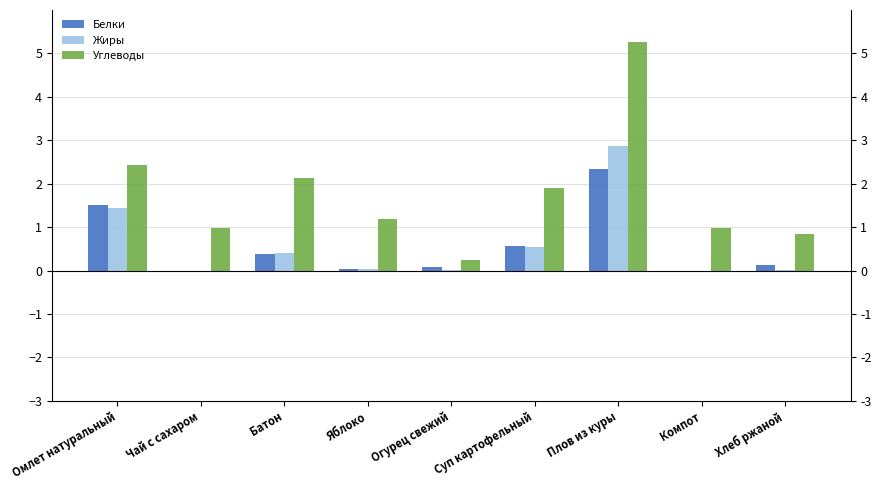

At which label is Жиры closest to 1?

Омлет натуральный